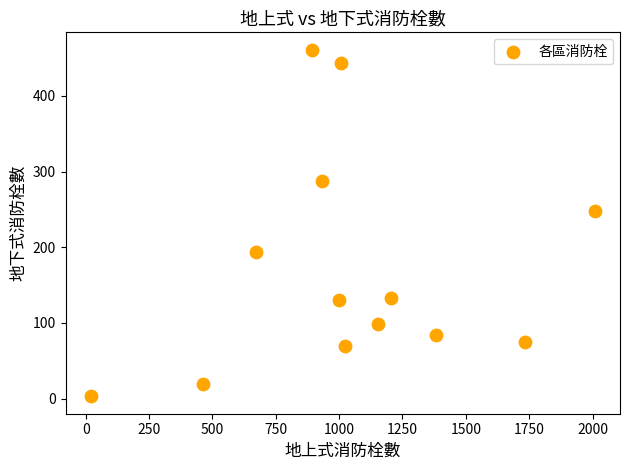

What Y value in the scatter plot is closest to 232?

248